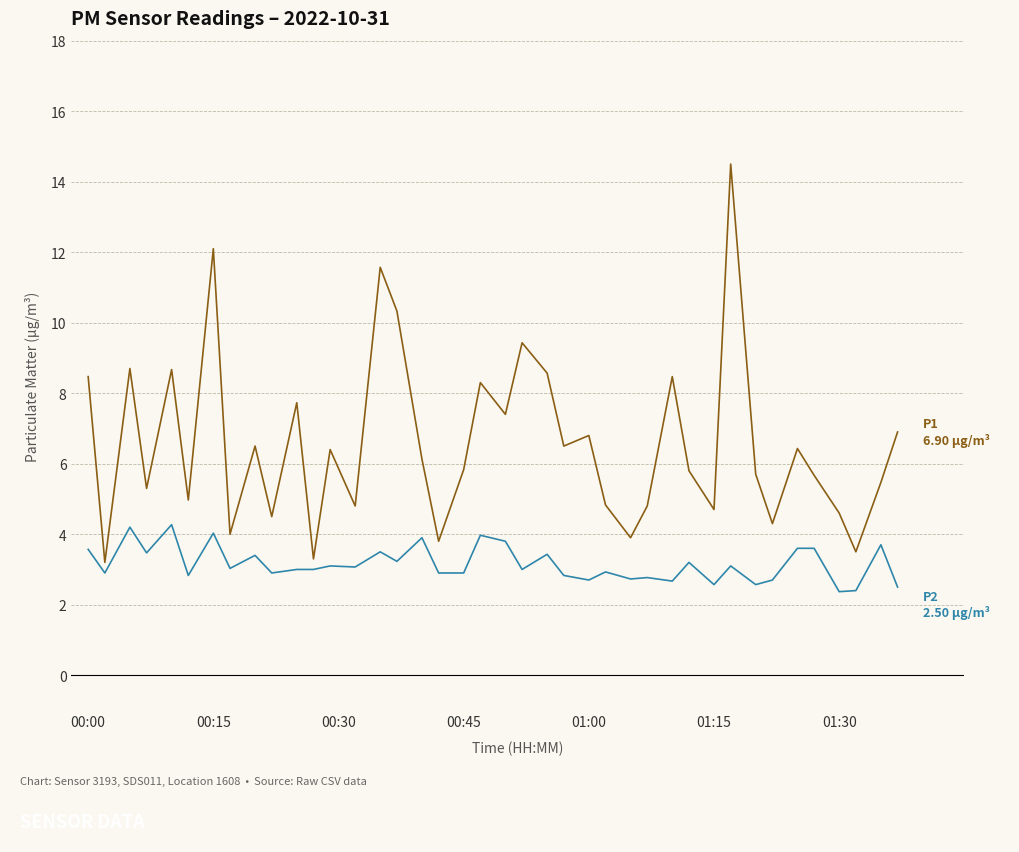

What is the maximum value shown in the chart?

14.5